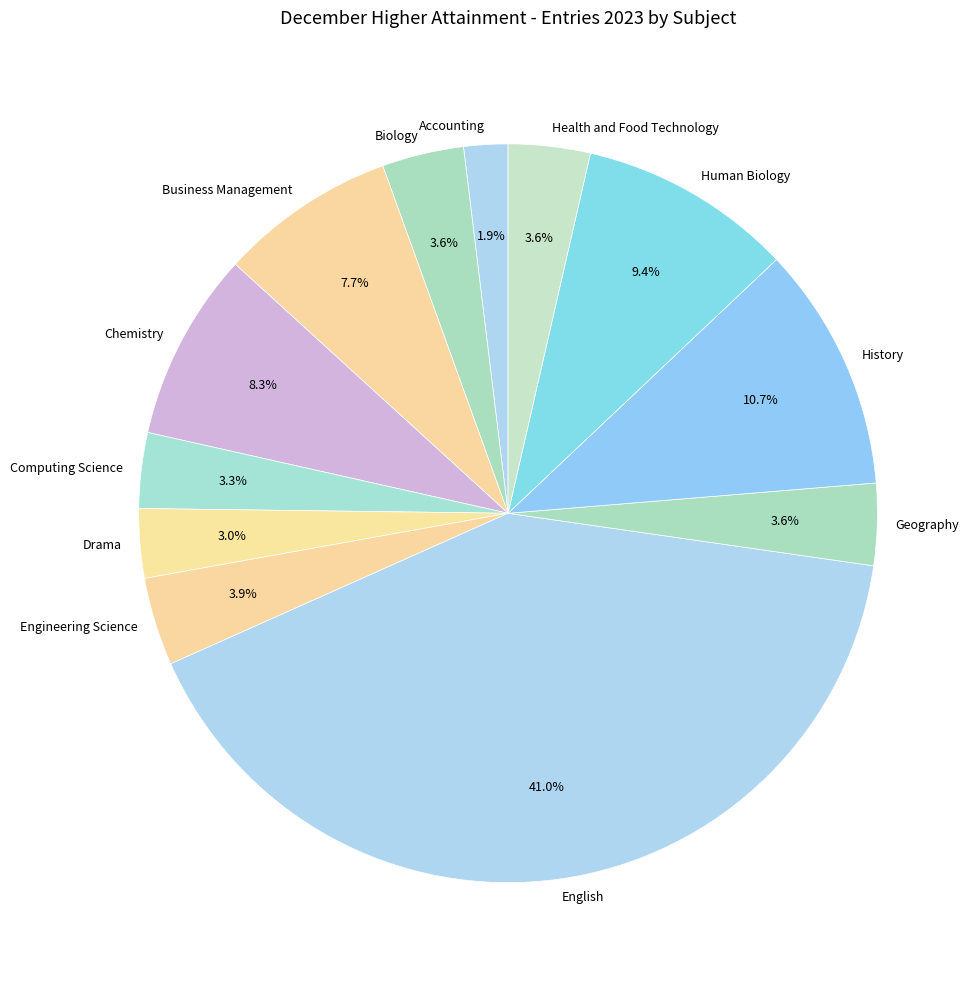

Rank the categories by value from highest to lowest.

English, History, Human Biology, Chemistry, Business Management, Engineering Science, Biology, Geography, Health and Food Technology, Computing Science, Drama, Accounting